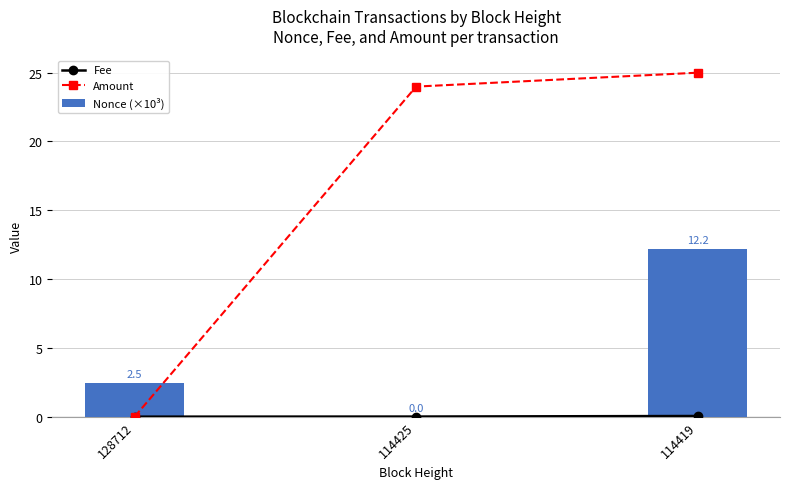

Which series has the largest total across all categories?

Amount